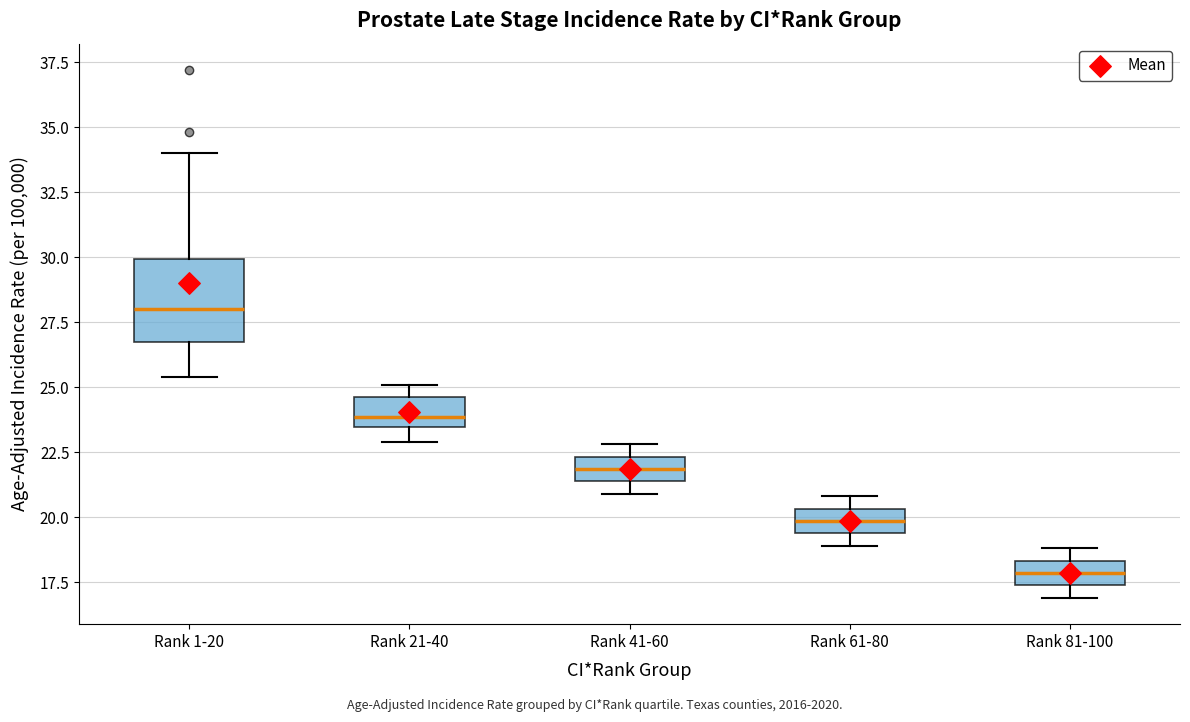

Where is the lower edge of the box for Rank 41-60 on the y-axis? The values are not printed on the chart, so give them approximately, as read against the axis.

21.5